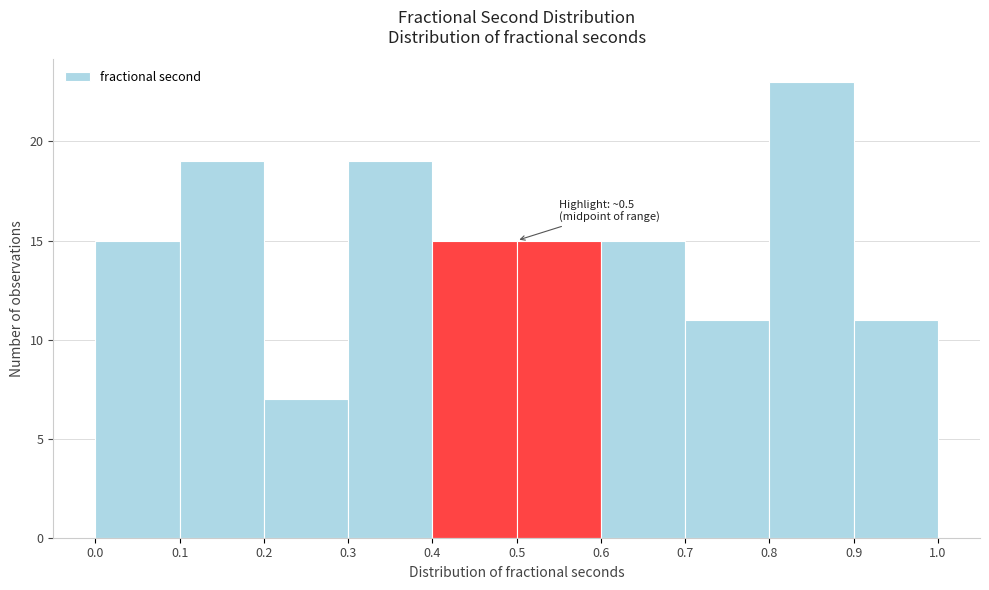

Which range on the x-axis has the tallest bar?

0.8 to 0.9